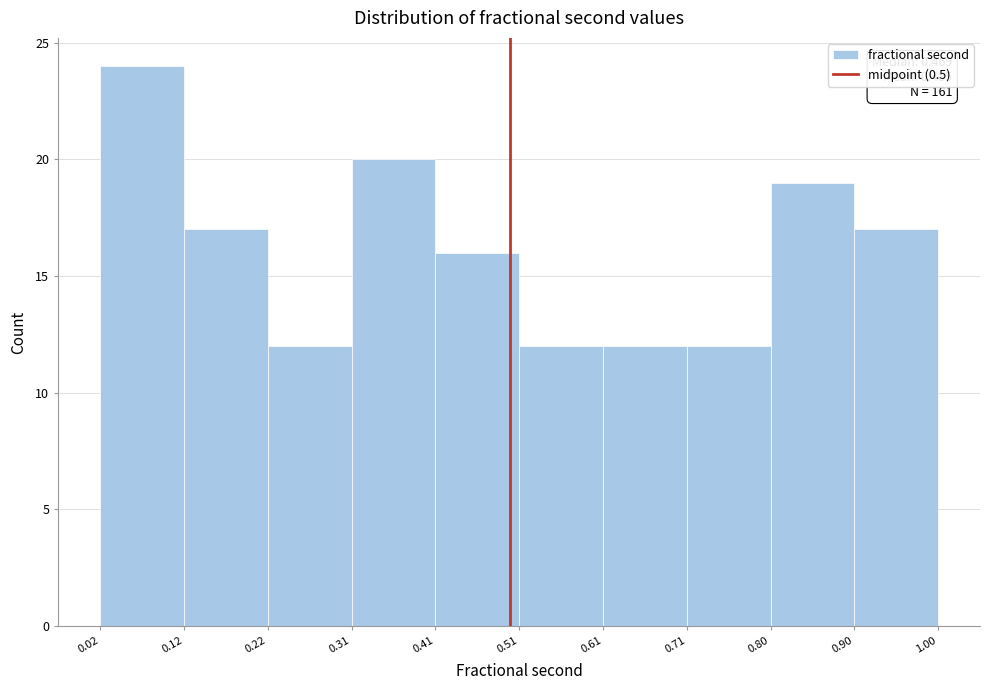

Over which range of the x-axis is the bar tallest?

0.02 to 0.12